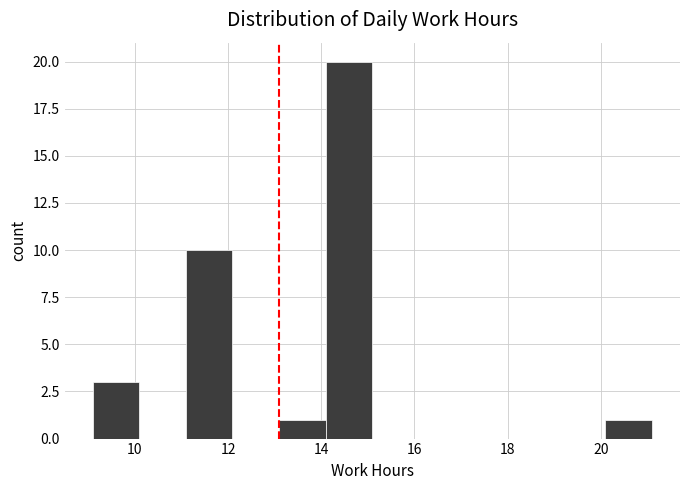

Reading left to right, list every bar in this chart as the range it spans on the x-axis followed by its height. Neither the bar edges nor the heights are printed on the chart, so give them approximately, as read against the axes.

9.0 to 10.0: 3
10.0 to 11.0: 0
11.0 to 12.0: 10
12.0 to 13.0: 0
13.0 to 14.0: 1
14.0 to 15.0: 20
15.0 to 16.0: 0
16.0 to 17.0: 0
17.0 to 18.0: 0
18.0 to 19.0: 0
19.0 to 20.0: 0
20.0 to 21.2: 1